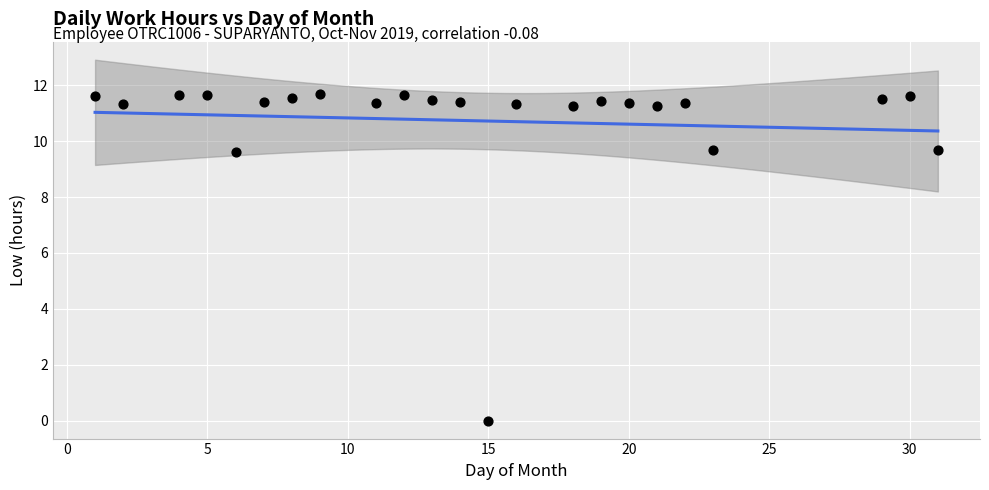

What is the range of Y values (max minus min)?

11.7